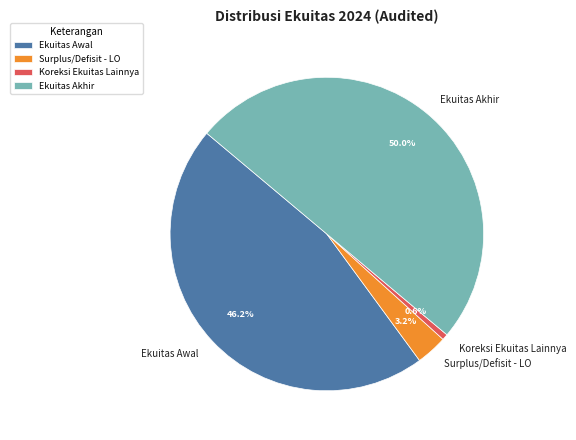

Which slice is the largest?

Ekuitas Akhir